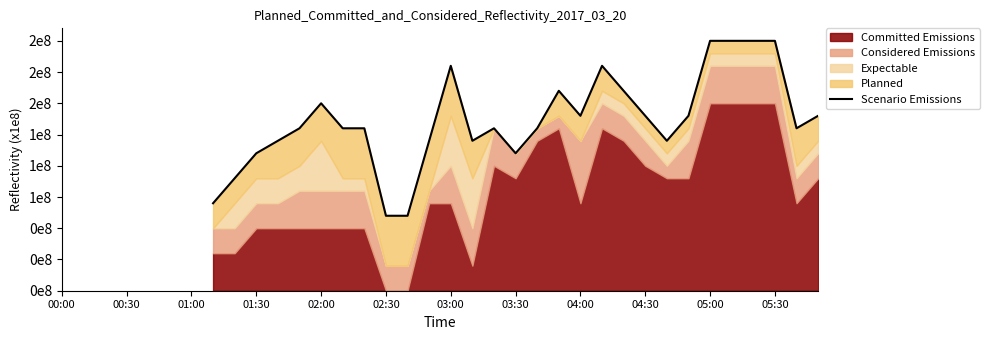

How many positive values are there?

29